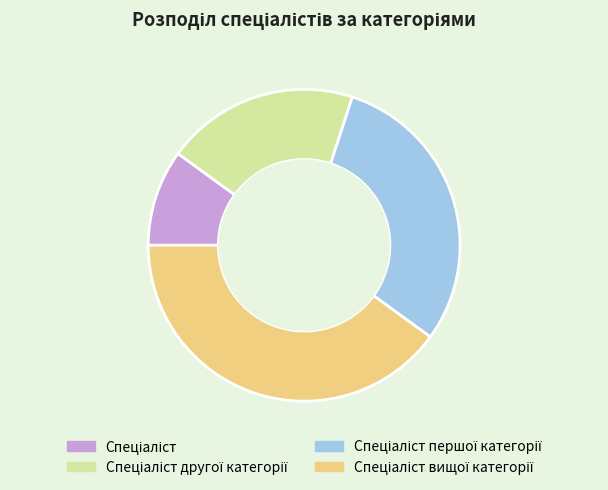

How many segments does this pie chart have?

4